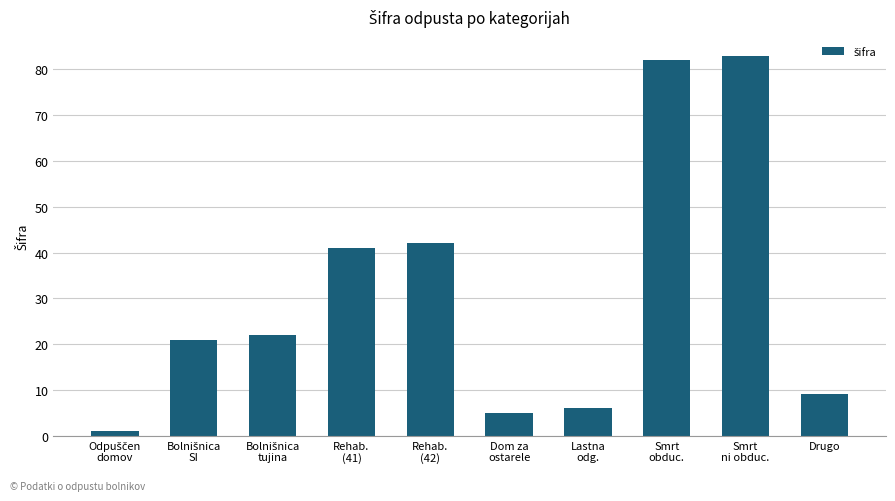

What is the average value?

31